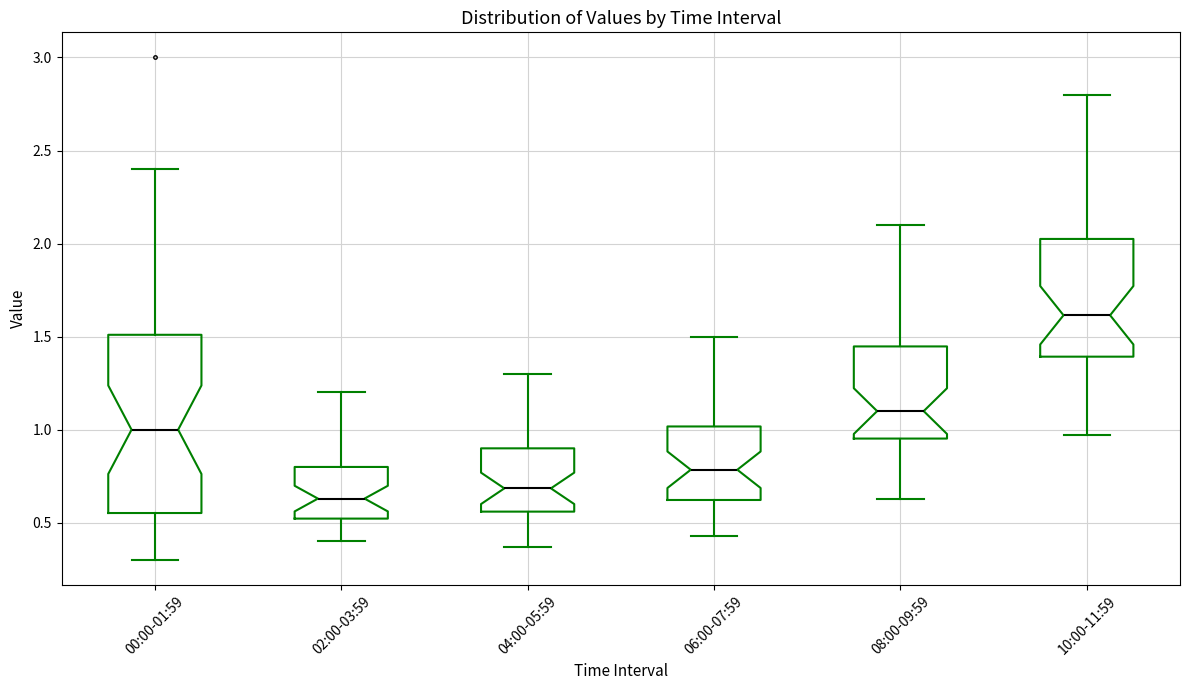

Which box's median line is the highest?

10:00-11:59